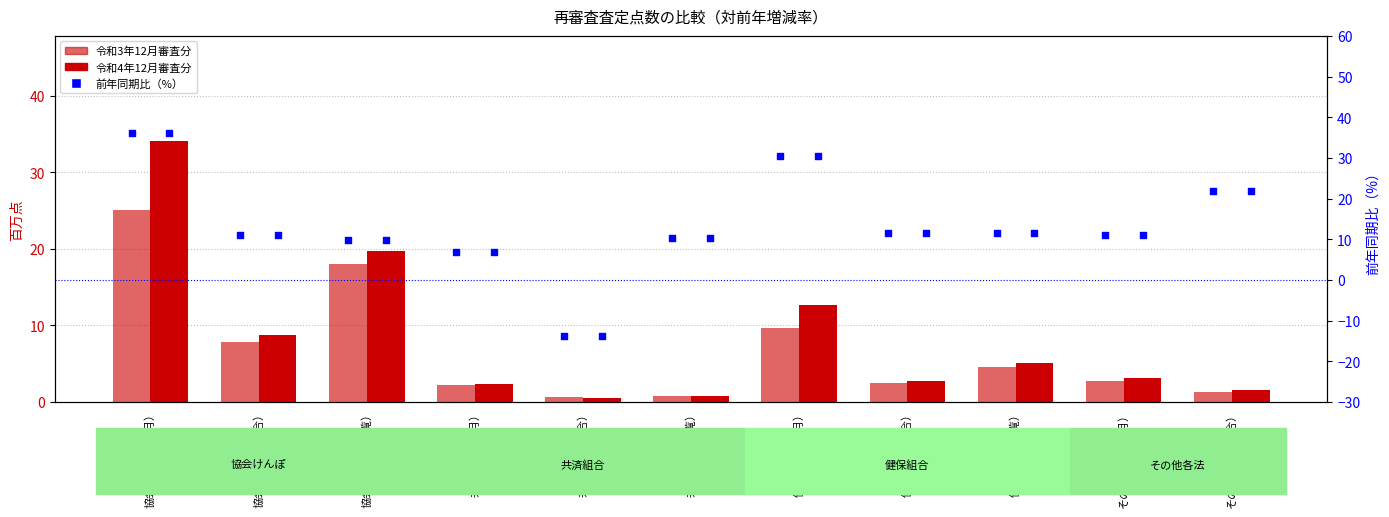

At how many categories does at least one series exceed 2?

10